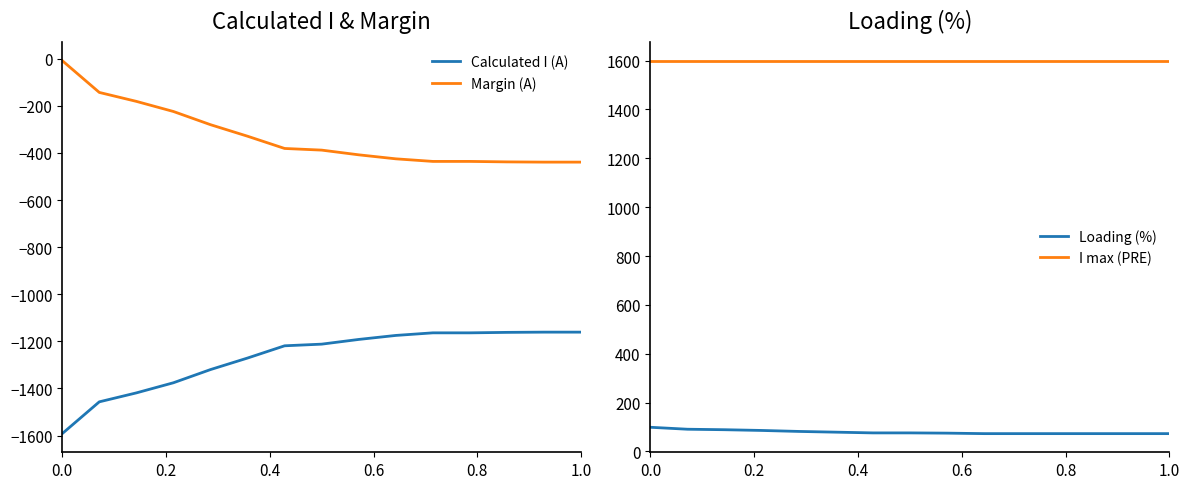

The value of Margin (A) at 1.0 is -615. True or false?

False